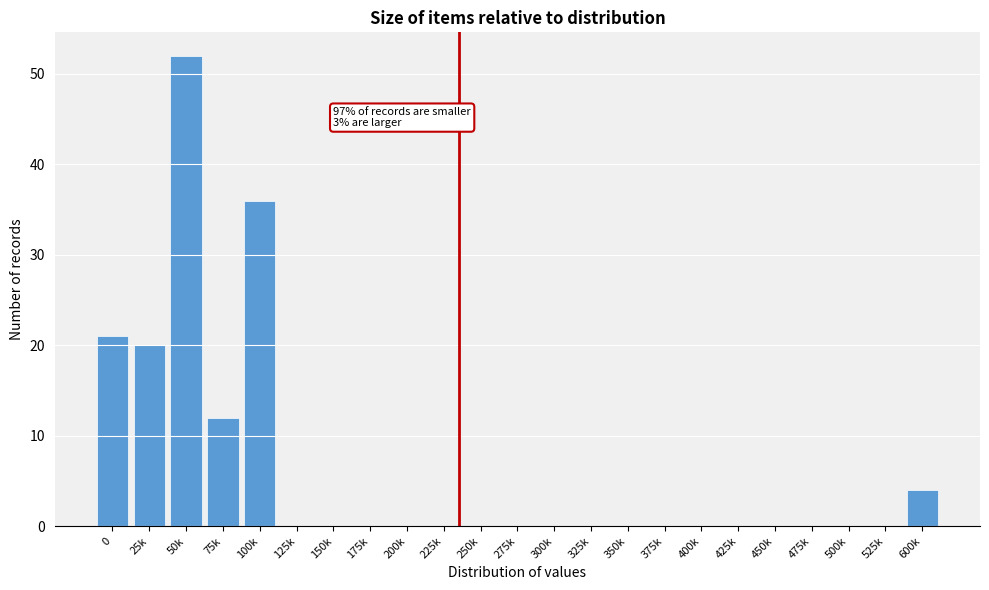

Reading left to right, extract all data points from this chart.

0=21	25k=20	50k=52	75k=12	100k=36	125k=0	150k=0	175k=0	200k=0	225k=0	250k=0	275k=0	300k=0	325k=0	350k=0	375k=0	400k=0	425k=0	450k=0	475k=0	500k=0	525k=0	600k=4